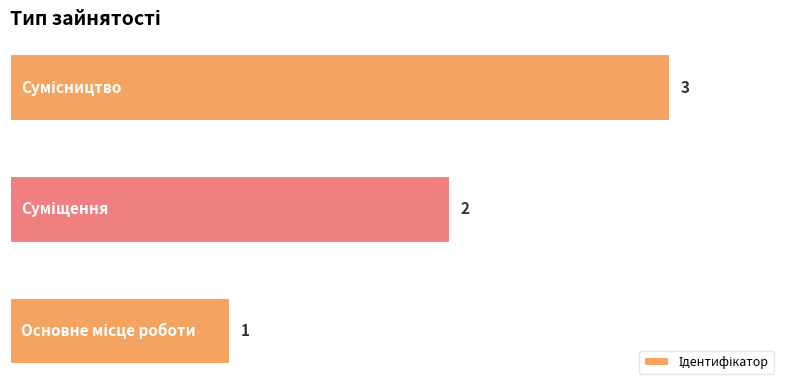

What is the sum of all values?

6